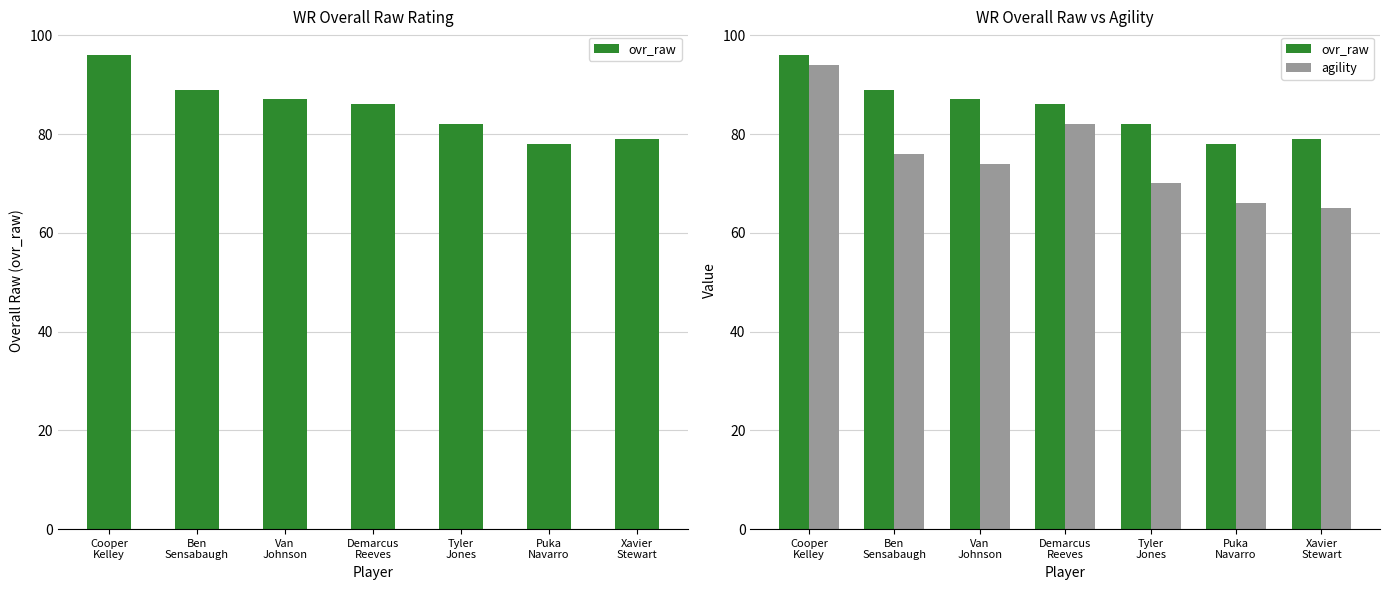

What is the label of the 4th bar from the left?

Demarcus
Reeves